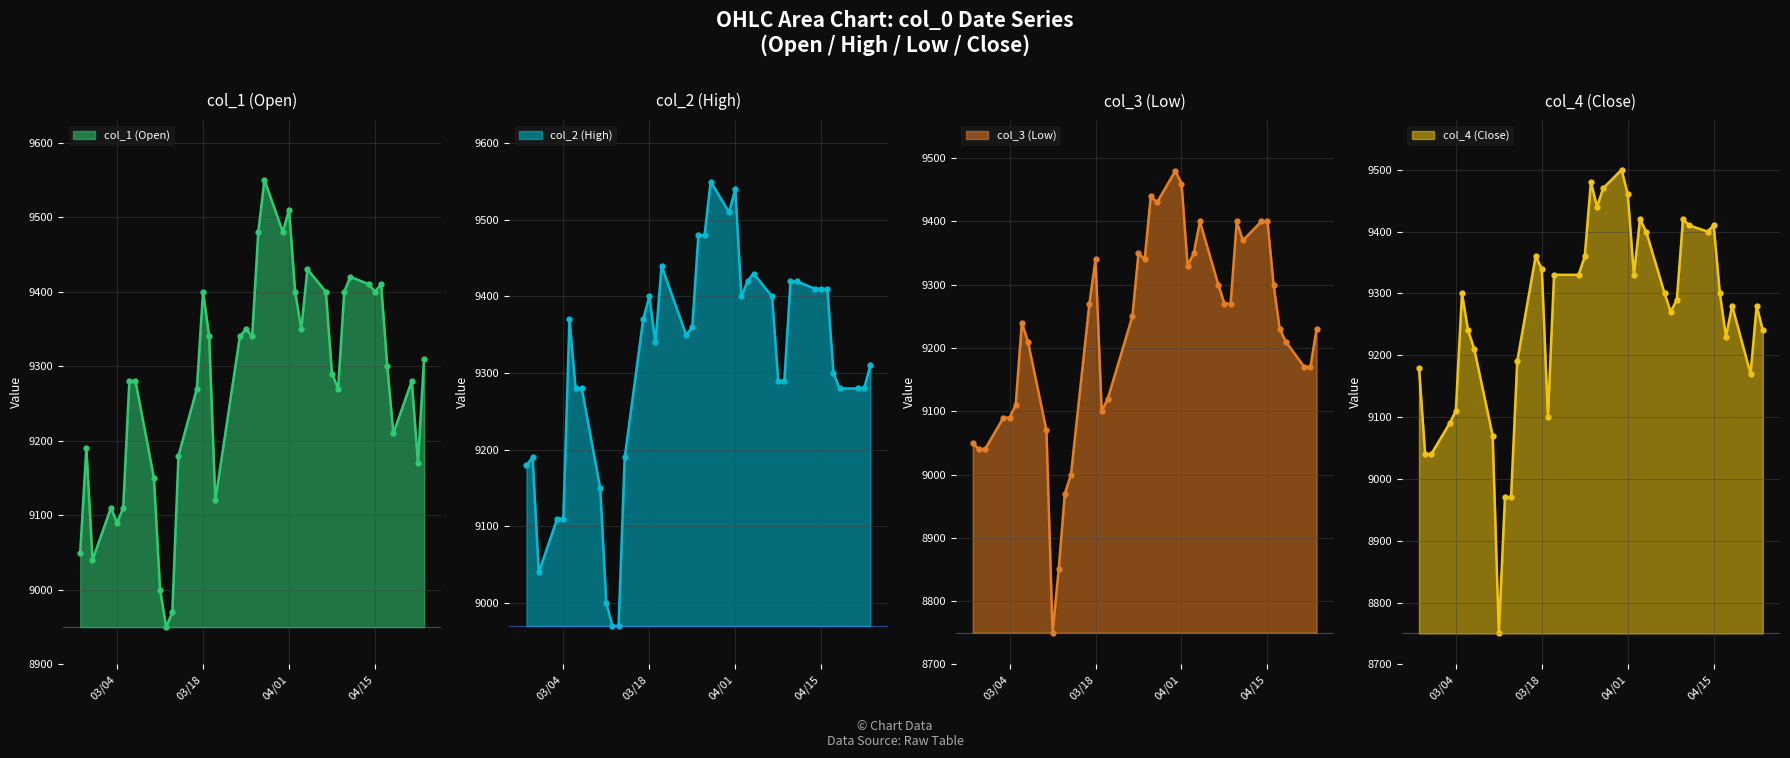

At which category does the chart reach its minimum across all series?

2003/03/11